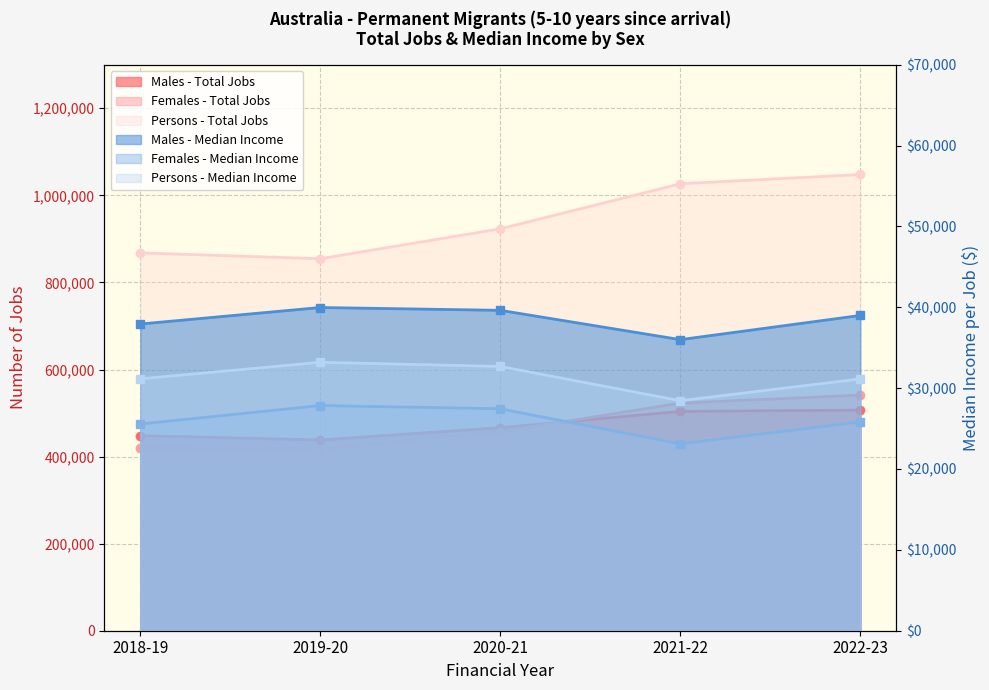

True or false: Males - Total Jobs and Persons - Median Income intersect in this chart.

False